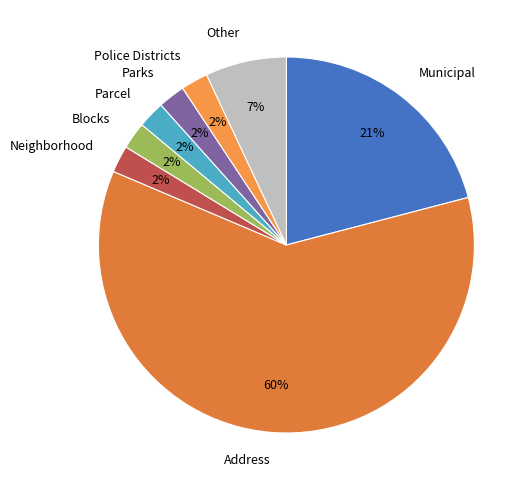

How many segments does this pie chart have?

8